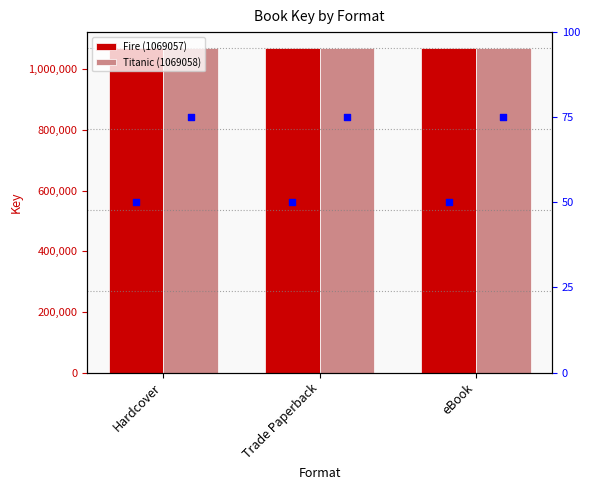

Which series has the largest total across all categories?

Titanic (1069058)